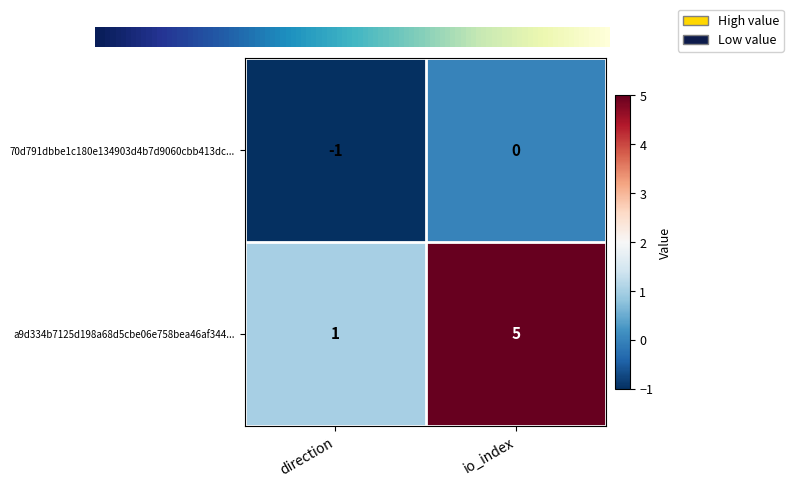

List the labels in order of 70d791dbbe1c180e134903d4b7d9060cbb413dc... value, largest first.

io_index, direction